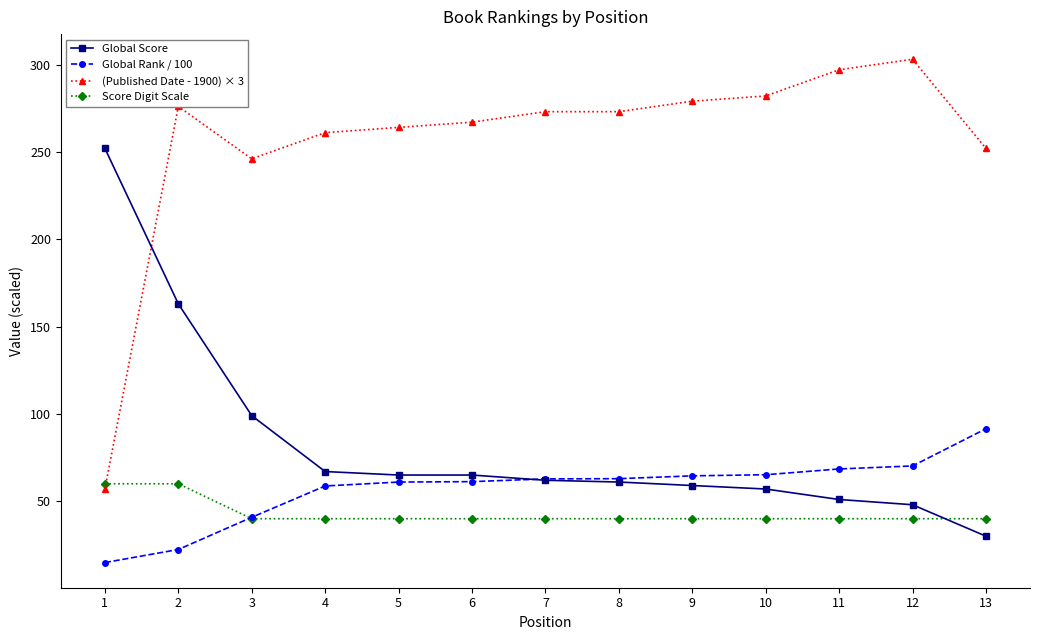

At how many categories does at least one series exceed 209?

13